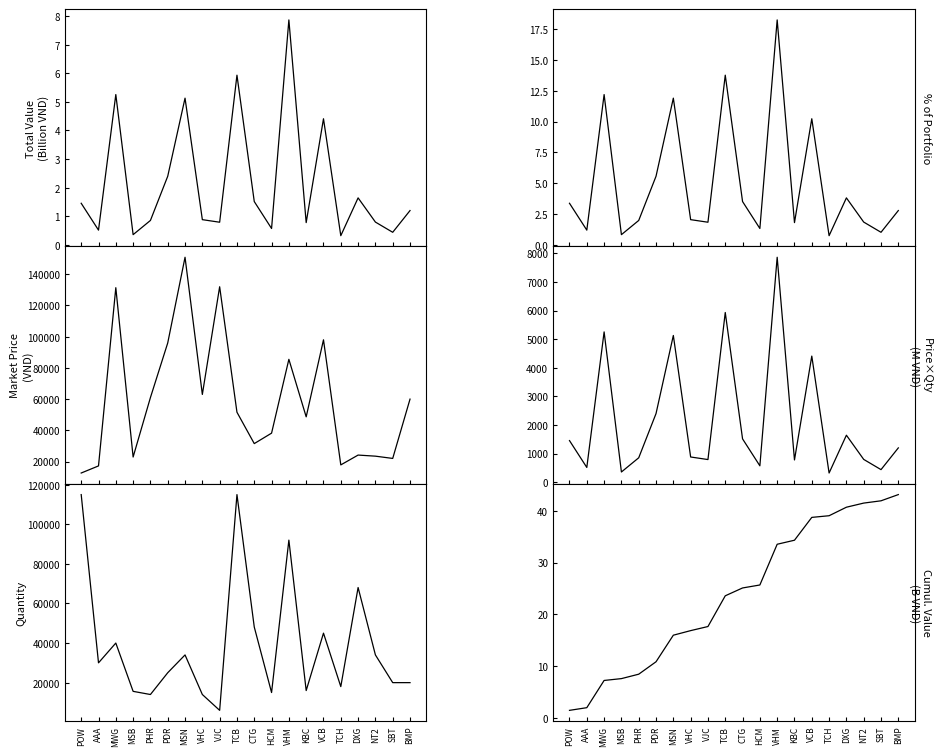

At TCH, list the series in order from smallest to largest.

Total Value (Billion VND), % of Portfolio, Cumulative Value (B VND), Price × Qty (M VND), Market Price, Quantity